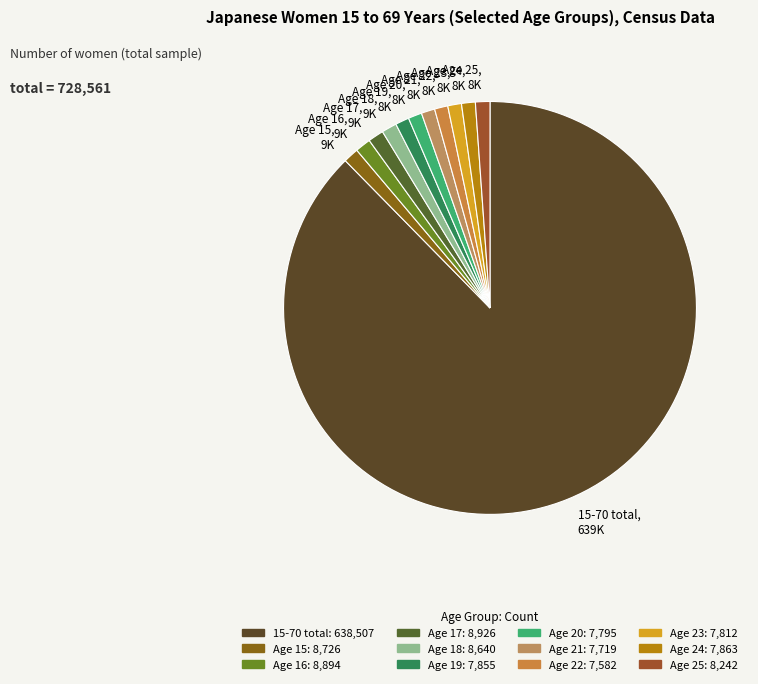

What is the majority slice?

15-70 total